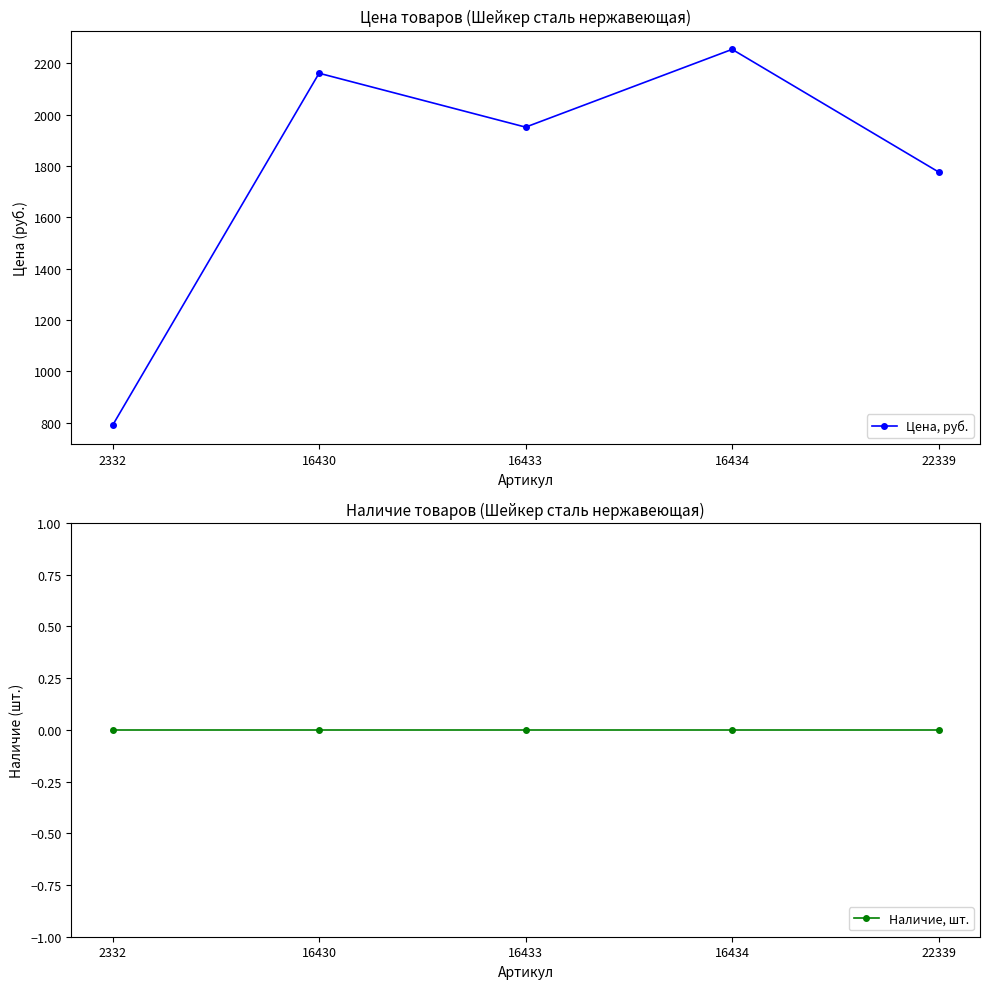

Reading left to right, transcribe all the data shown in this chart.

Цена, руб.: 789	2161	1951	2254	1776
Наличие, шт.: 0	0	0	0	0